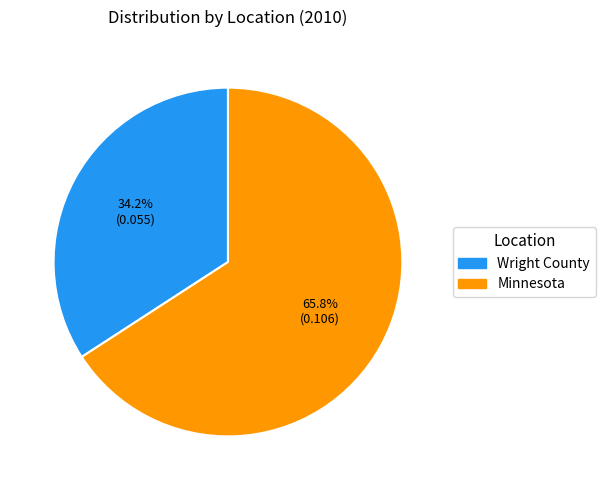

How many segments does this pie chart have?

2